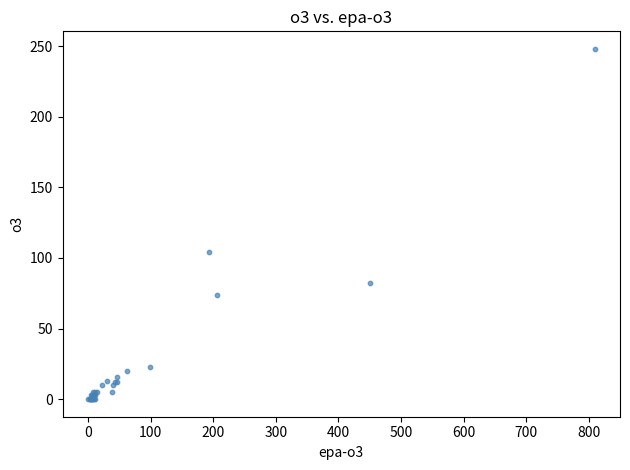

What Y value in the scatter plot is closest to 124?

104